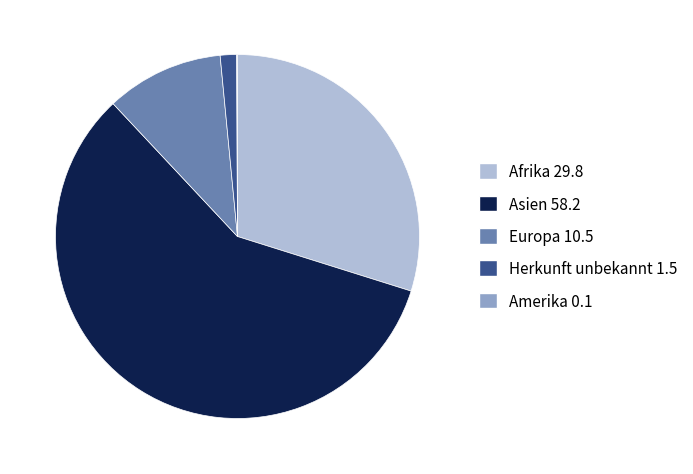

The Herkunft unbekannt 1.5 slice represents 11% of the pie. True or false?

False